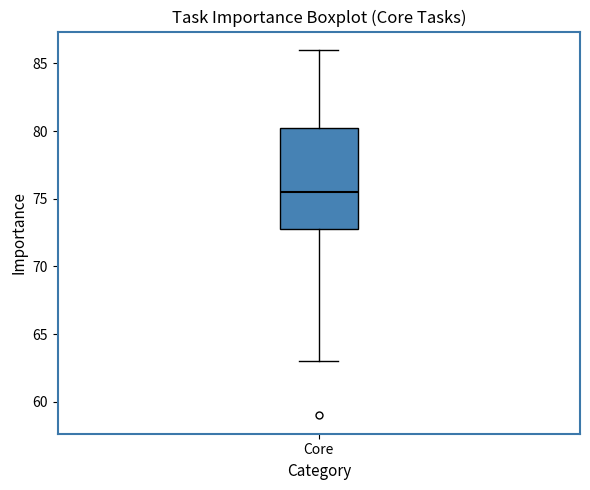

Where is the upper edge of the box for Core on the y-axis? The values are not printed on the chart, so give them approximately, as read against the axis.

80.5